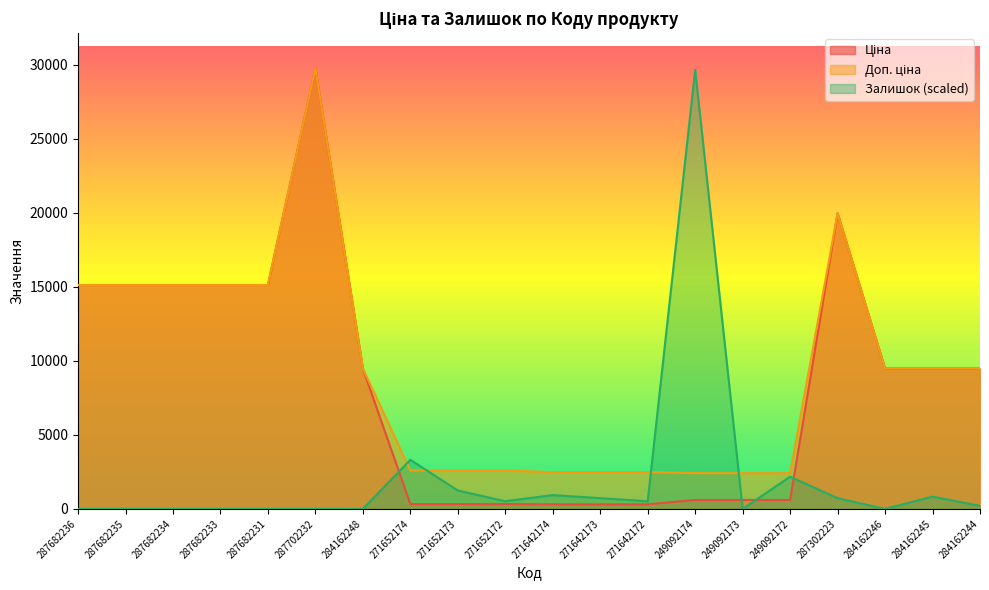

Is it true that Доп. ціна equals 9480.1 at 284162244?

True